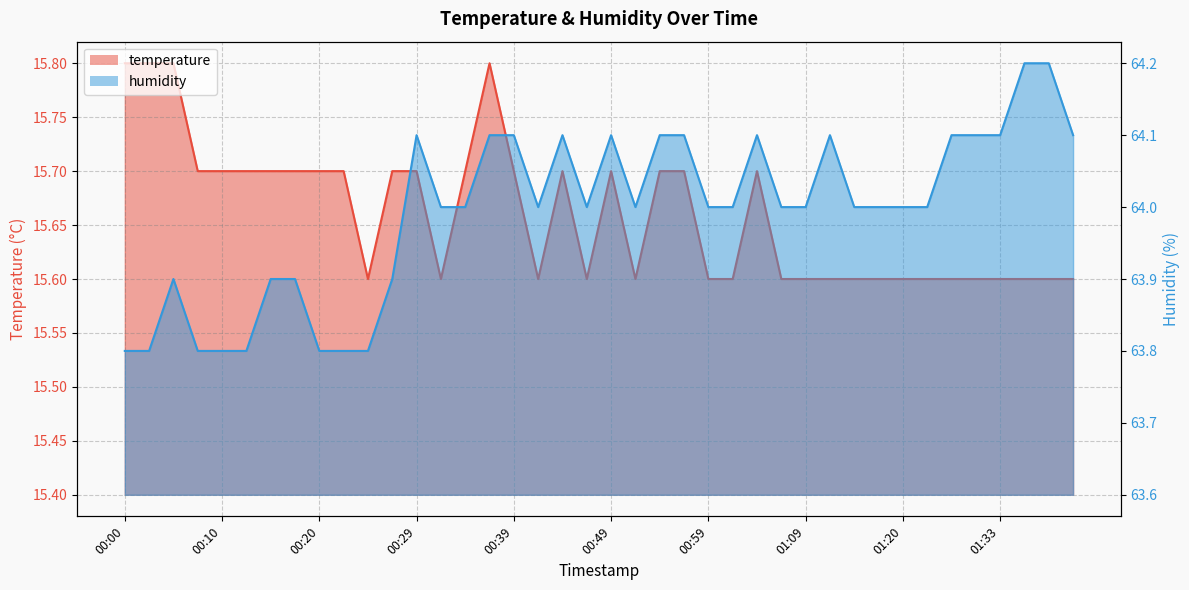

At which category does temperature reach its first local peak?

00:37